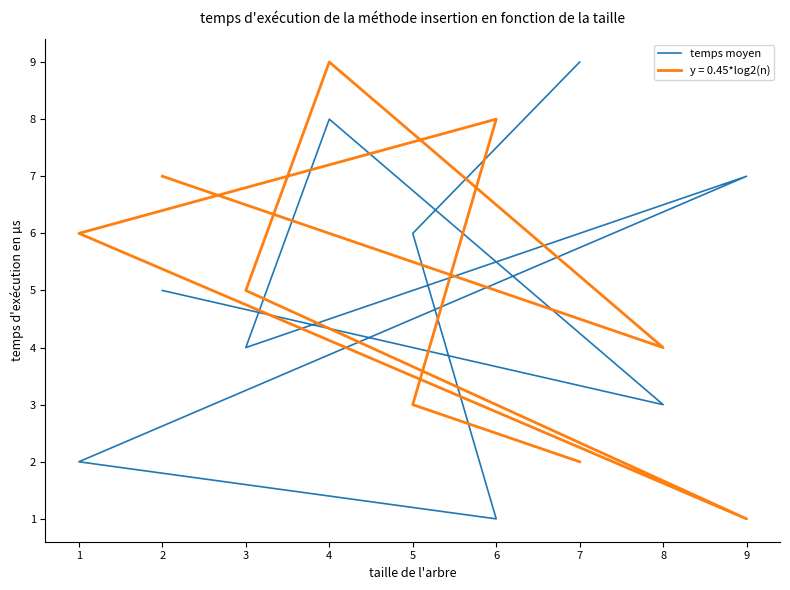

Count the values in the range 3 to 7.

5